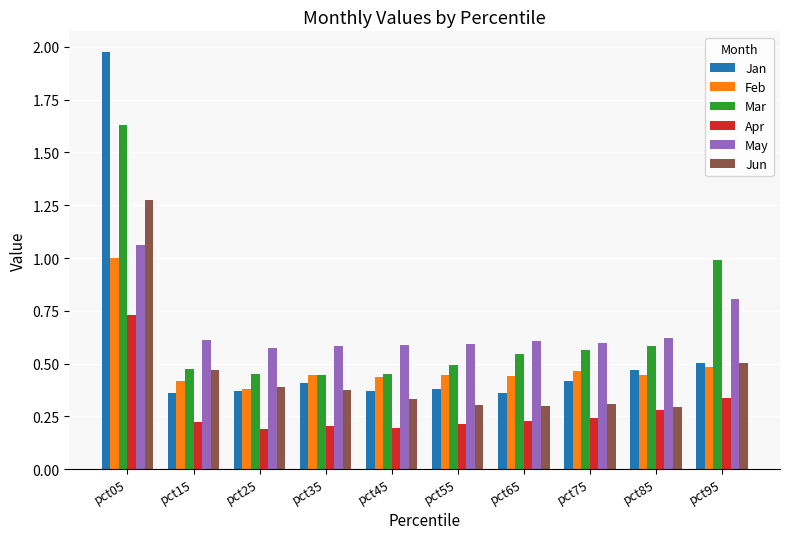

At how many categories does at least one series exceed 1?

1